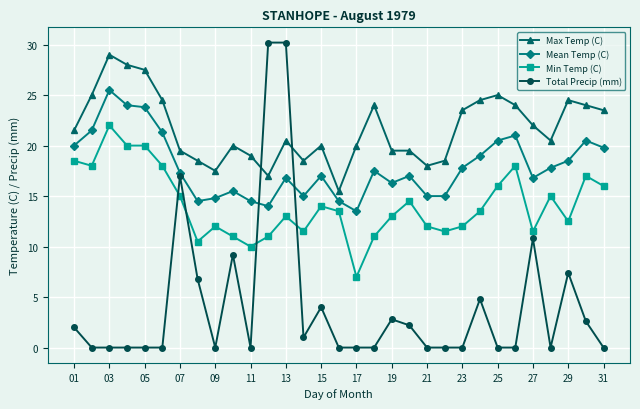

How many data points does each series have?

31